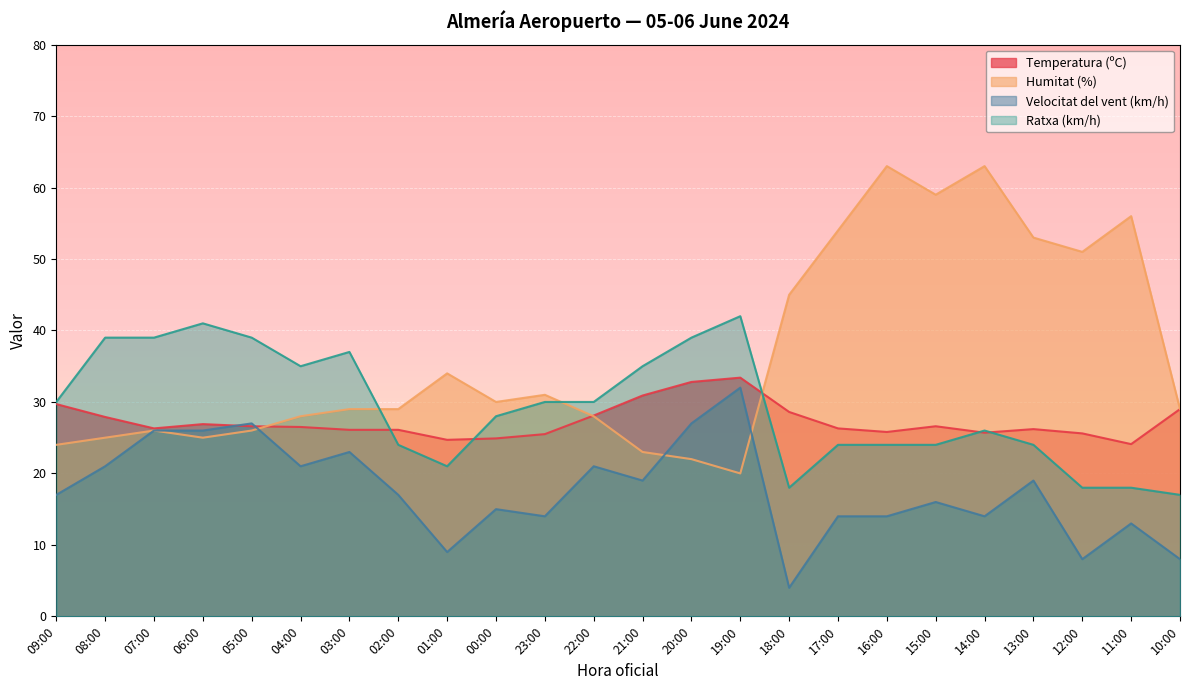

What is the average value of the Velocitat del vent (km/h) series?

17.7